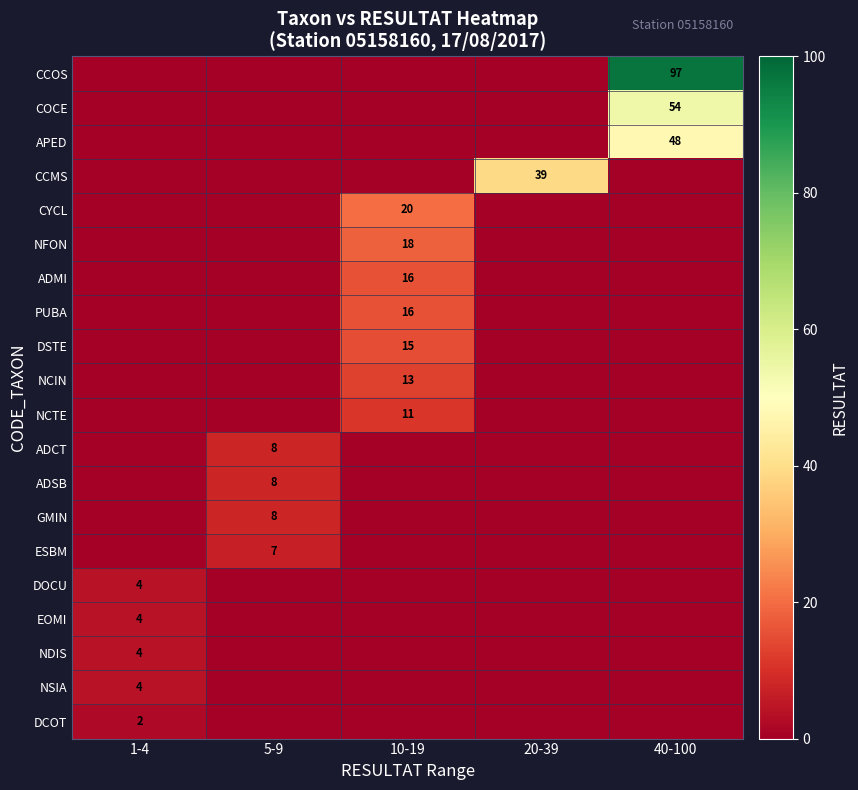

The ADMI series shows 16 at 10-19. True or false?

True